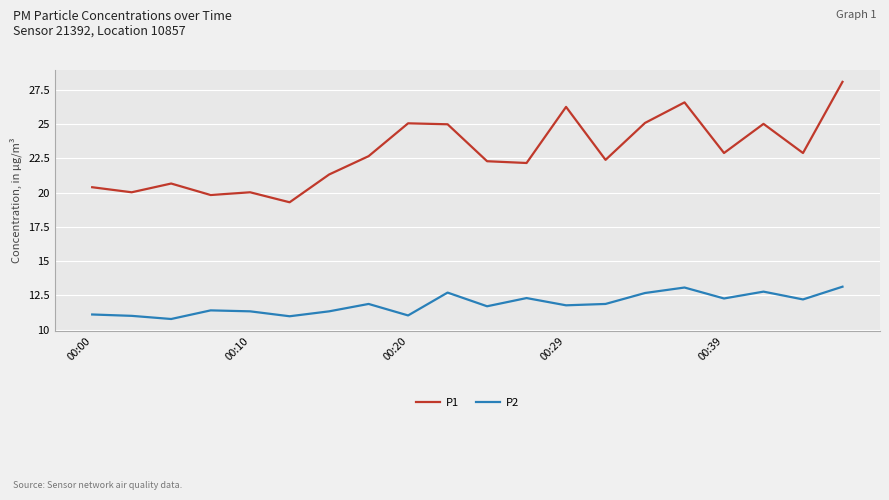

Which series has the widest spread of values?

P1